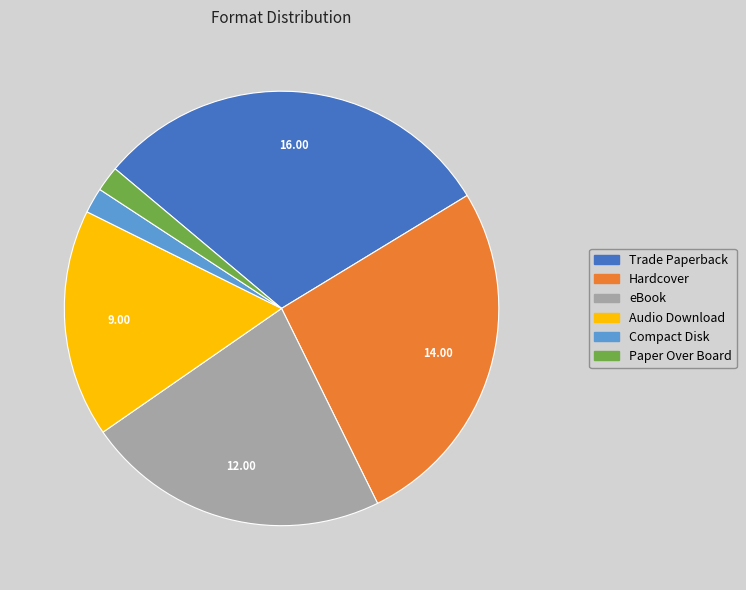

Which has a higher value, Audio Download or Paper Over Board?

Audio Download